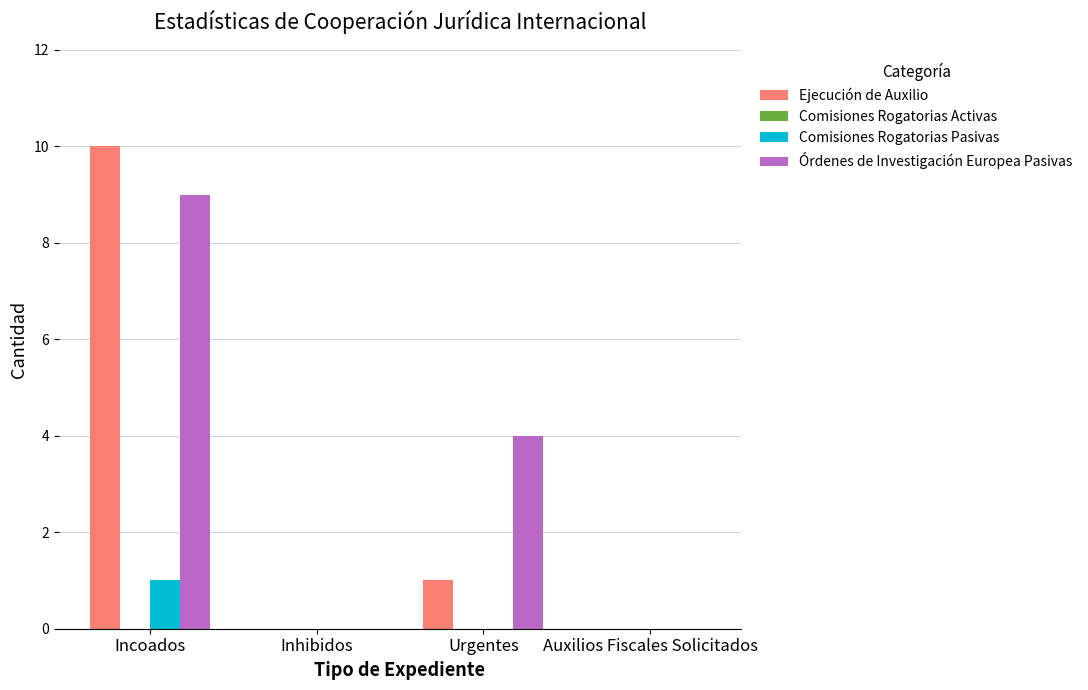

Are the bars grouped side by side (vs. stacked)?

Yes